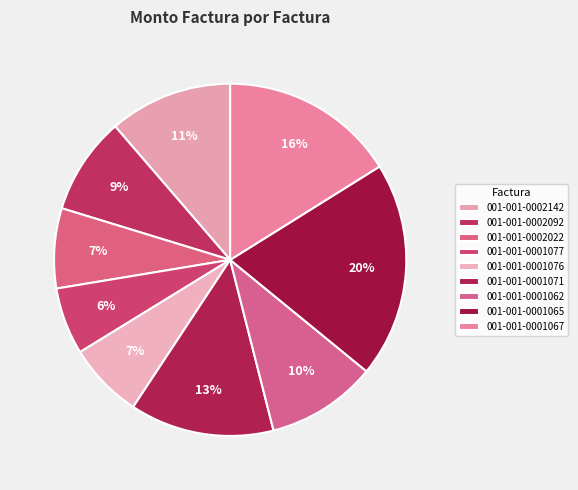

To the nearest percent, what percentage of the pie is 001-001-0001067?

16%